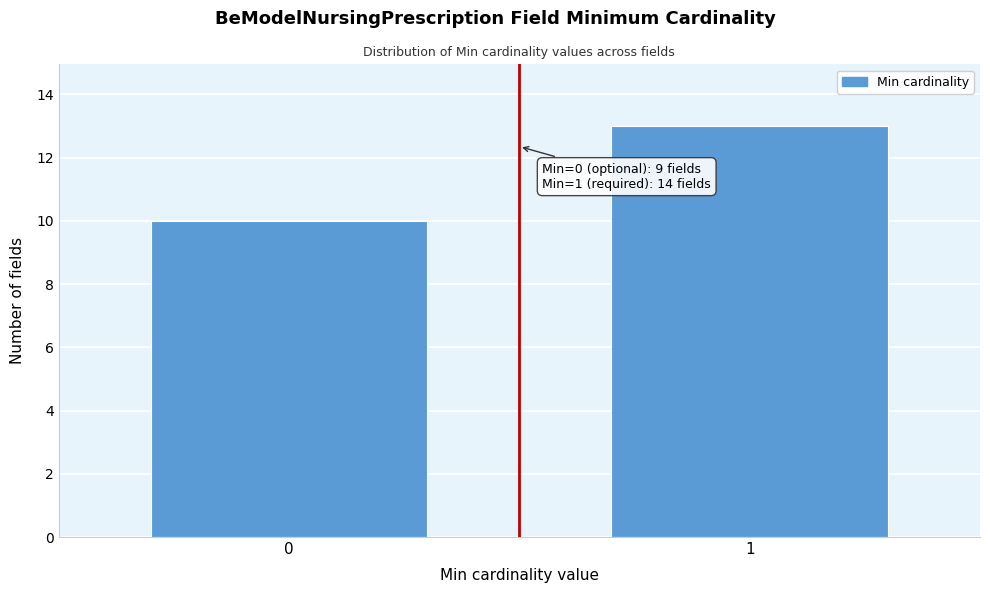

Reading right to left, extract all data points from this chart.

1=13	0=10